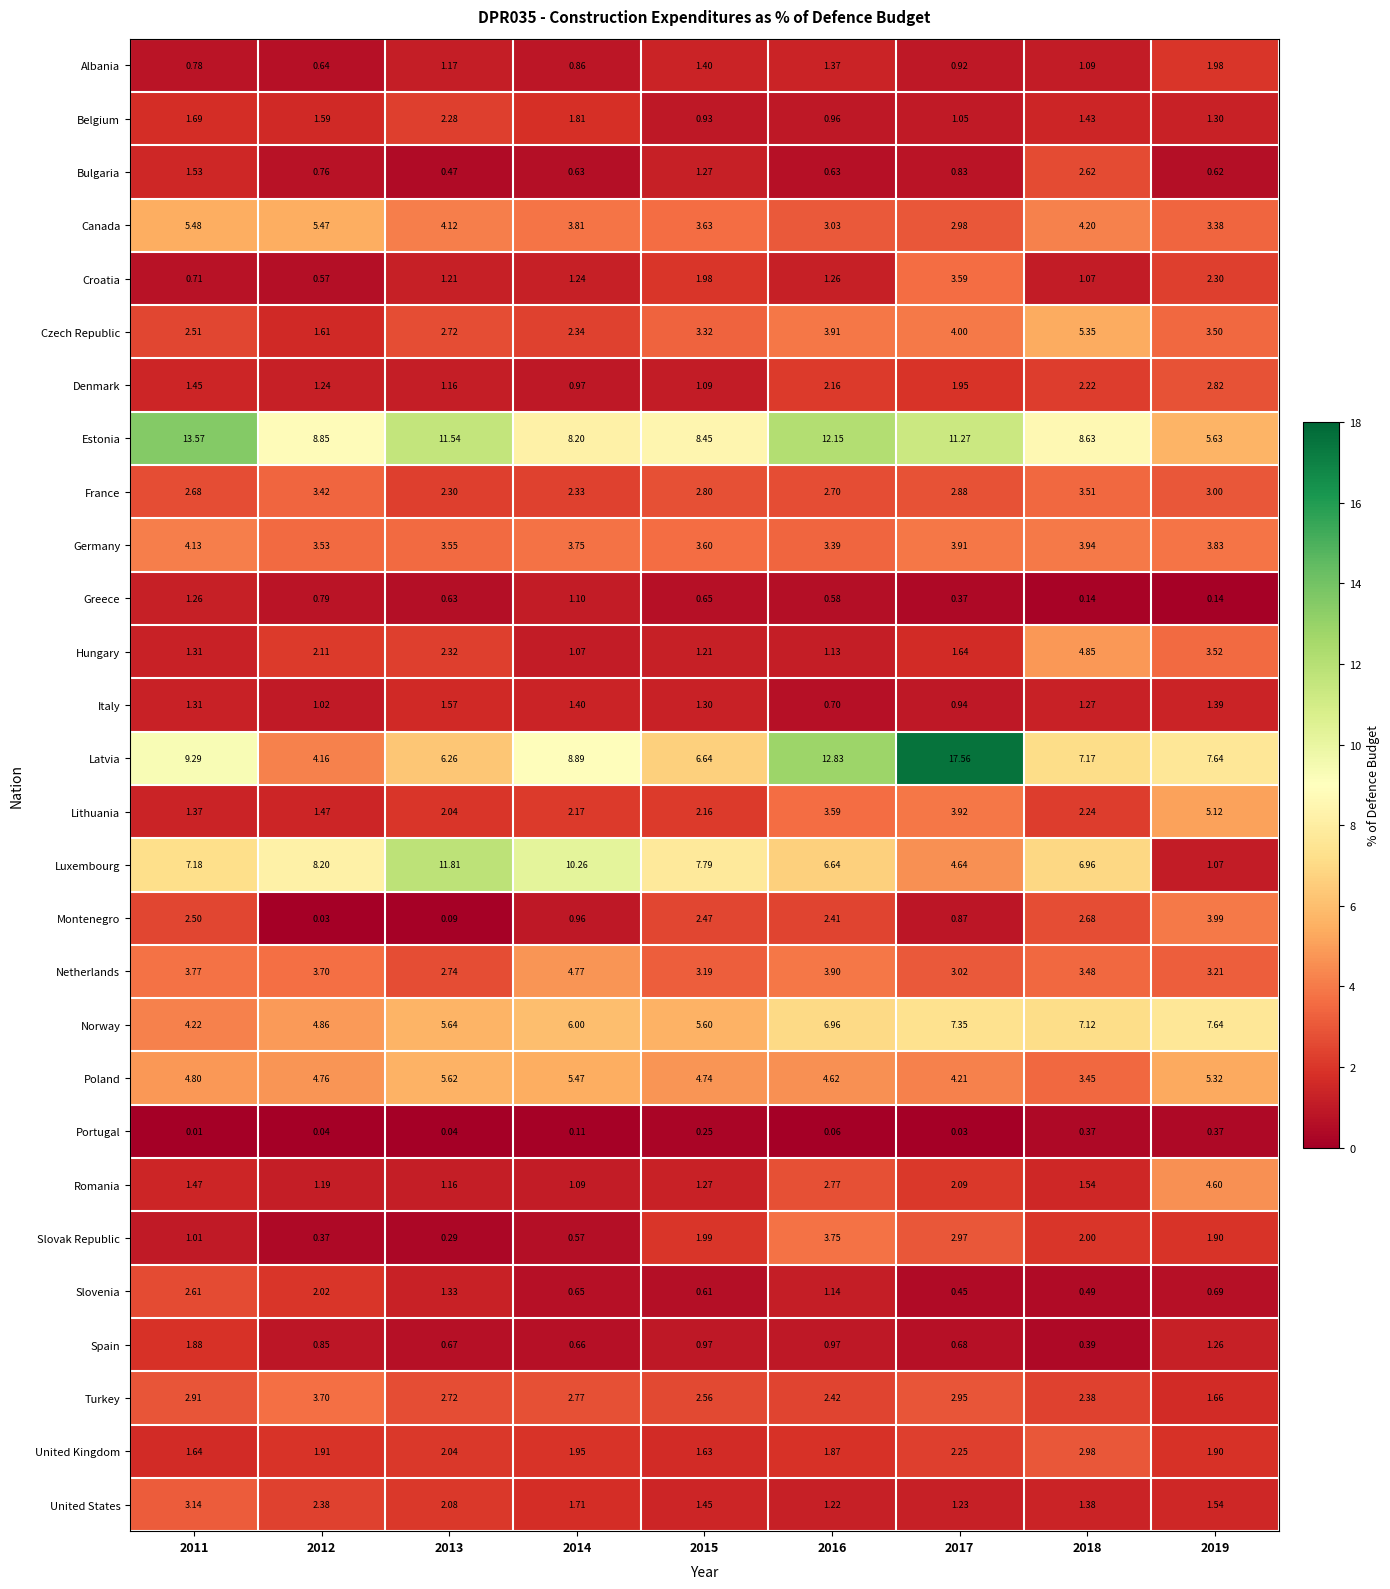

Is the value of France at 2019 greater than the value of United States at 2018?

Yes